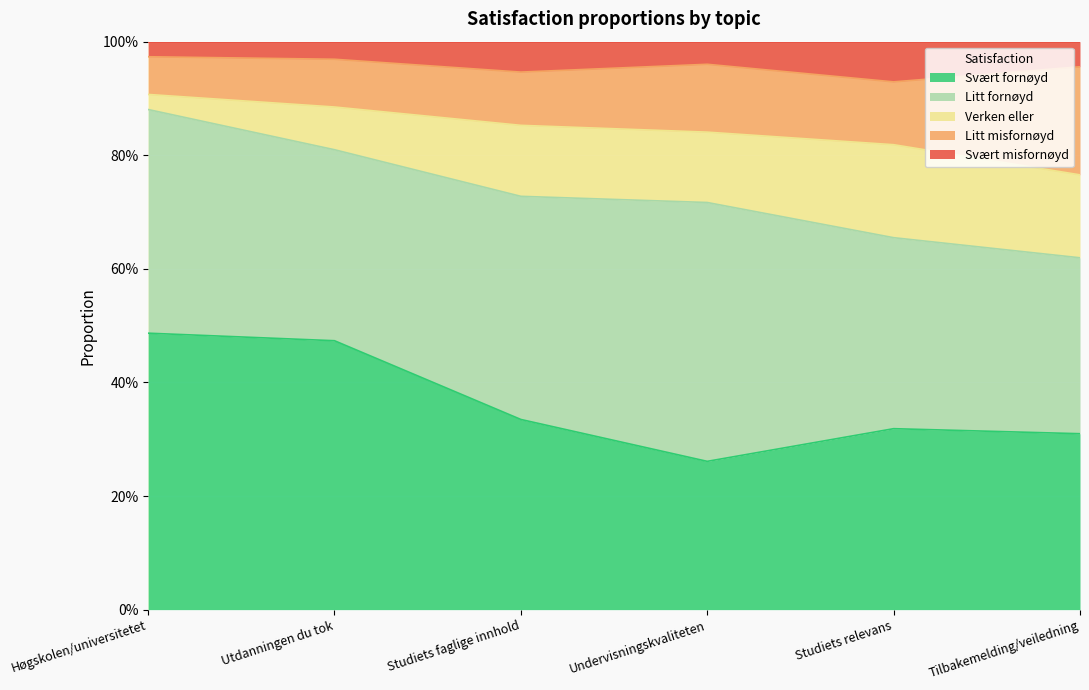

At which category is the sum across all series the highest?

Tilbakemelding/veiledning